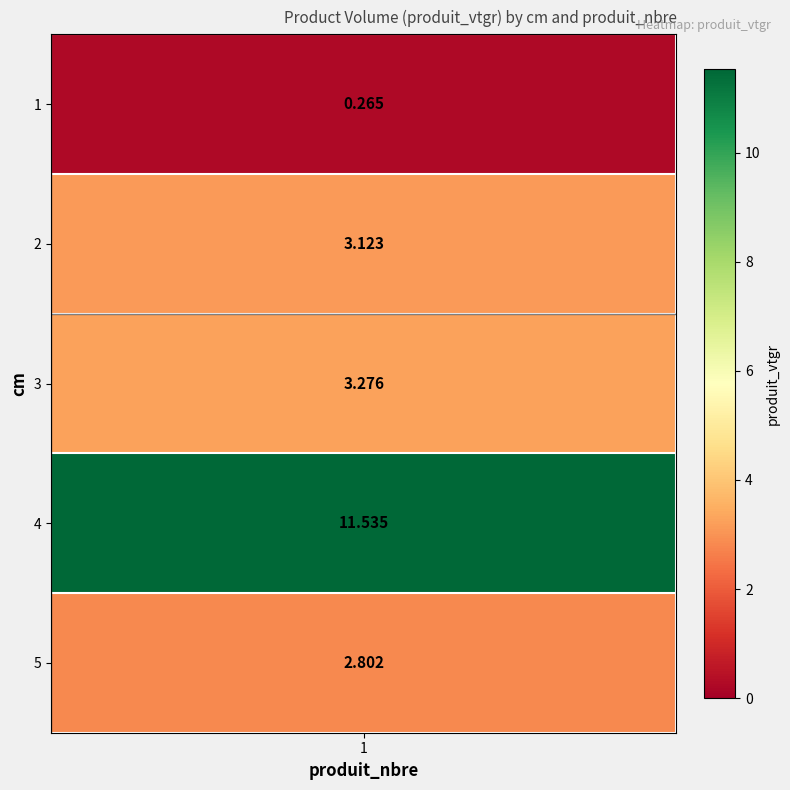

The value at 5 is 1.5. True or false?

False